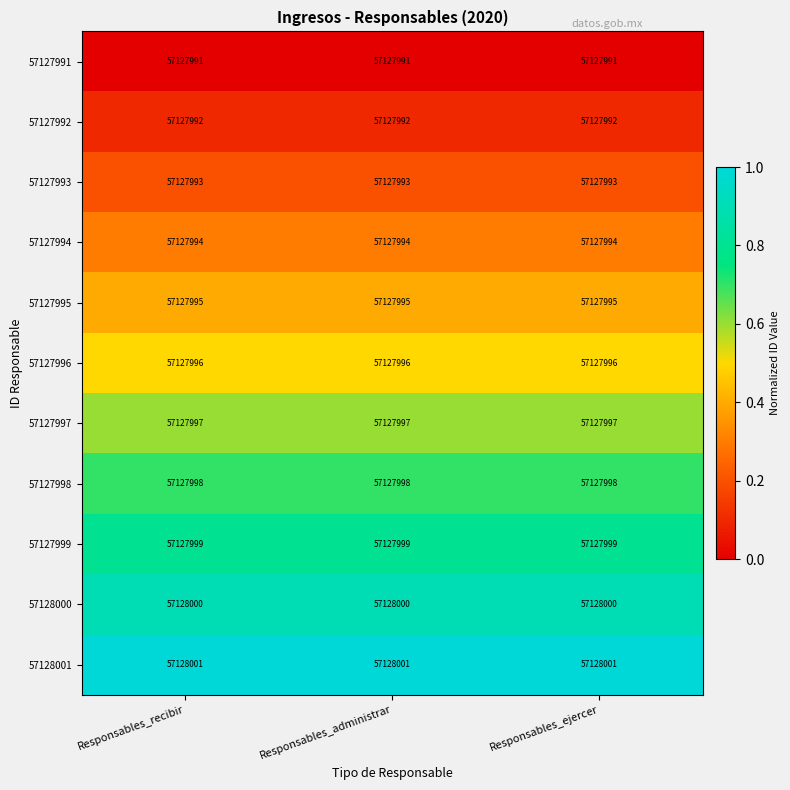

Reading left to right, transcribe all the data shown in this chart.

57127991: Responsables_recibir=57127991.0	Responsables_administrar=57127991.0	Responsables_ejercer=57127991.0
57127992: Responsables_recibir=57127992.0	Responsables_administrar=57127992.0	Responsables_ejercer=57127992.0
57127993: Responsables_recibir=57127993.0	Responsables_administrar=57127993.0	Responsables_ejercer=57127993.0
57127994: Responsables_recibir=57127994.0	Responsables_administrar=57127994.0	Responsables_ejercer=57127994.0
57127995: Responsables_recibir=57127995.0	Responsables_administrar=57127995.0	Responsables_ejercer=57127995.0
57127996: Responsables_recibir=57127996.0	Responsables_administrar=57127996.0	Responsables_ejercer=57127996.0
57127997: Responsables_recibir=57127997.0	Responsables_administrar=57127997.0	Responsables_ejercer=57127997.0
57127998: Responsables_recibir=57127998.0	Responsables_administrar=57127998.0	Responsables_ejercer=57127998.0
57127999: Responsables_recibir=57127999.0	Responsables_administrar=57127999.0	Responsables_ejercer=57127999.0
57128000: Responsables_recibir=57128000.0	Responsables_administrar=57128000.0	Responsables_ejercer=57128000.0
57128001: Responsables_recibir=57128001.0	Responsables_administrar=57128001.0	Responsables_ejercer=57128001.0